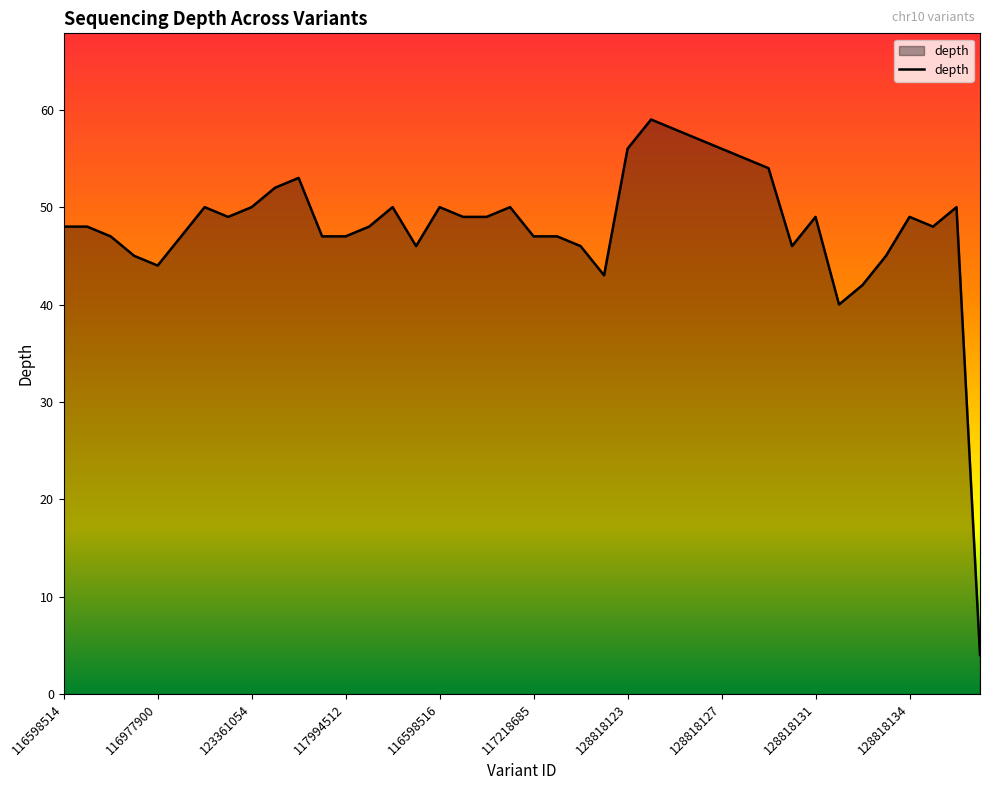

What is the difference between the maximum and minimum values?

55